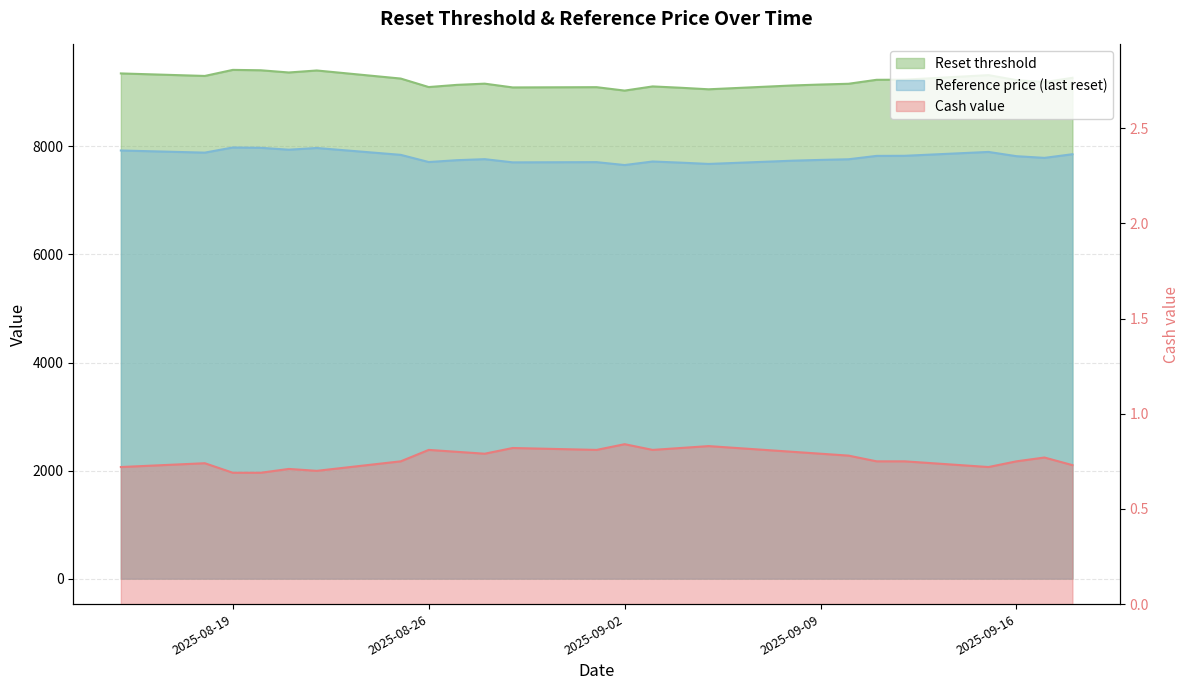

True or false: Cash value and Reset threshold cross at least once.

False